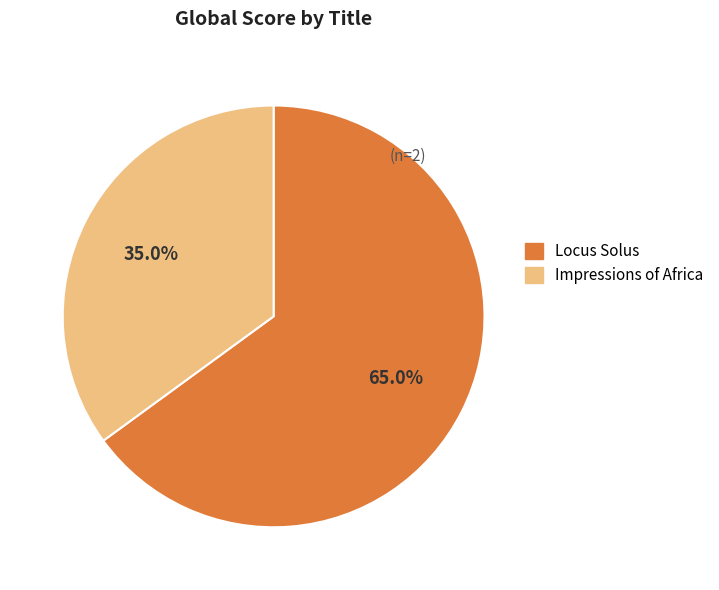

To the nearest percent, what is the difference between the Locus Solus and Impressions of Africa slice percentages?

30%